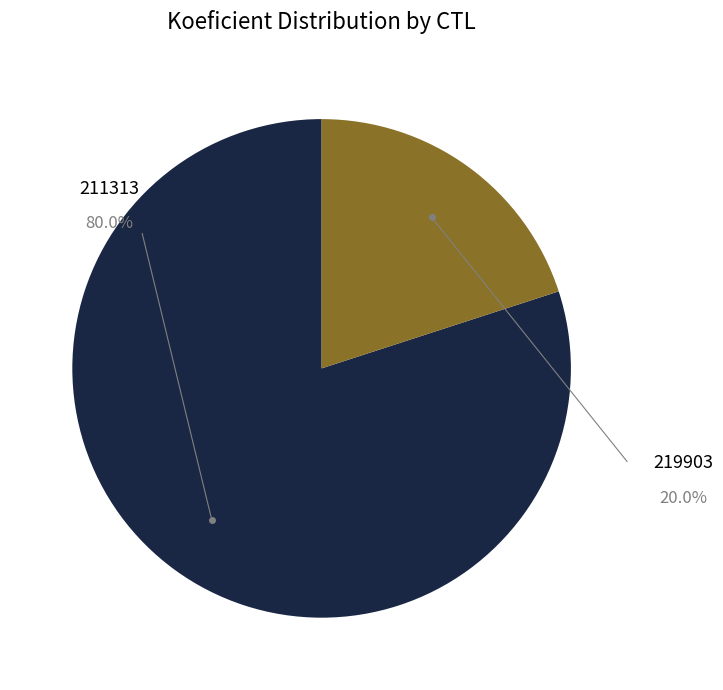

Is there a majority slice in this chart?

Yes